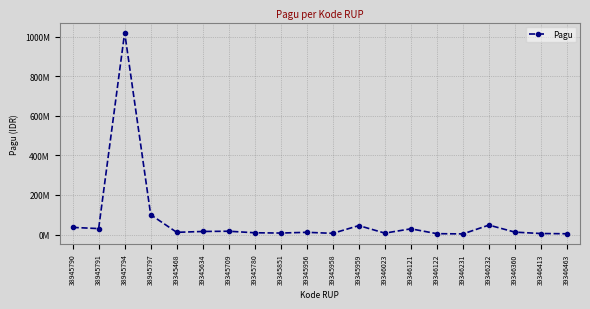

List the labels in order of value, largest first.

38945794, 38945797, 39346232, 39345959, 38945790, 38945791, 39346121, 39345709, 39345634, 39346360, 39345468, 39345956, 39345780, 39345851, 39346023, 39345958, 39346413, 39346122, 39346463, 39346231